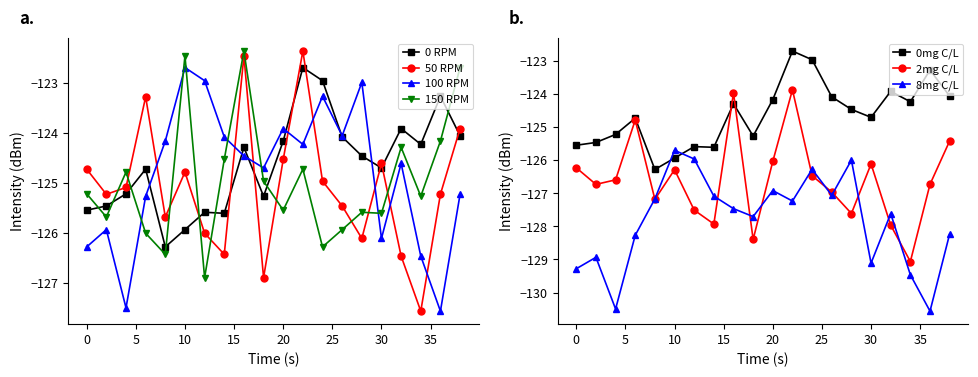

Is the value of 0 RPM at 20 greater than the value of 150 RPM at 20?

Yes